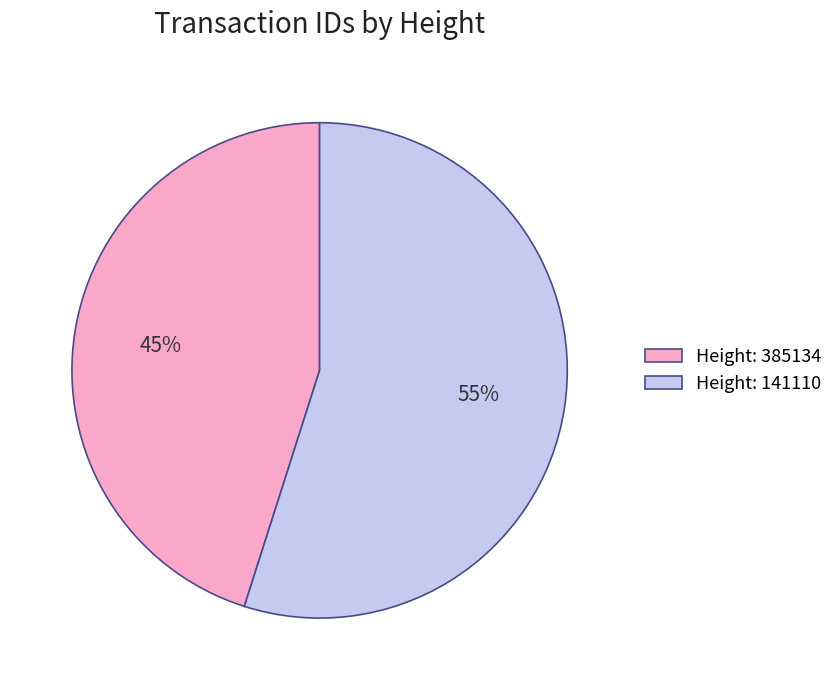

The Height: 385134 slice represents 45% of the pie. True or false?

True